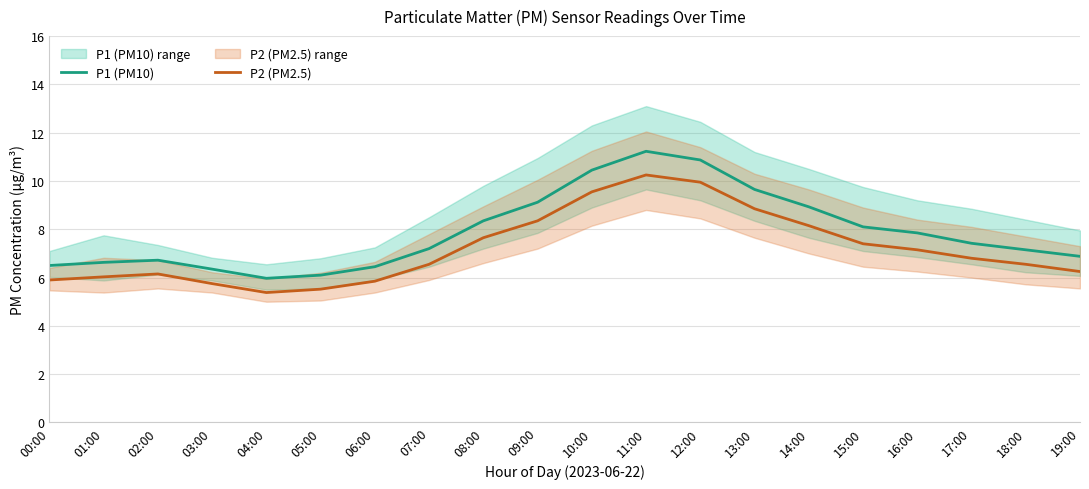

What is the label of the 11th point from the right?

09:00